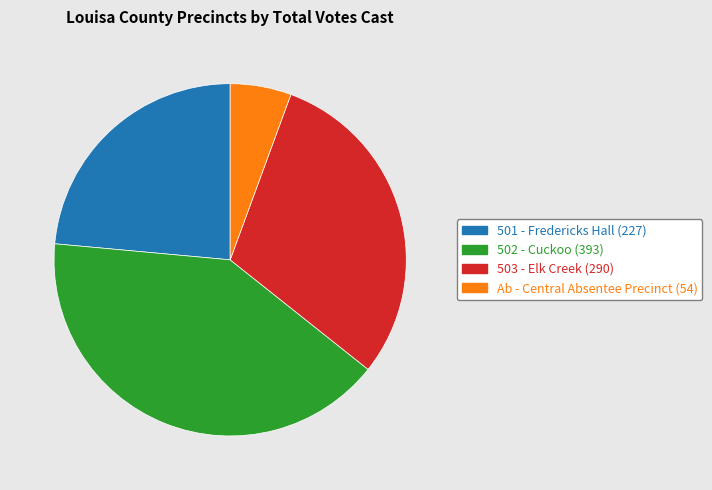

Which slice is the largest?

502 - Cuckoo (393)